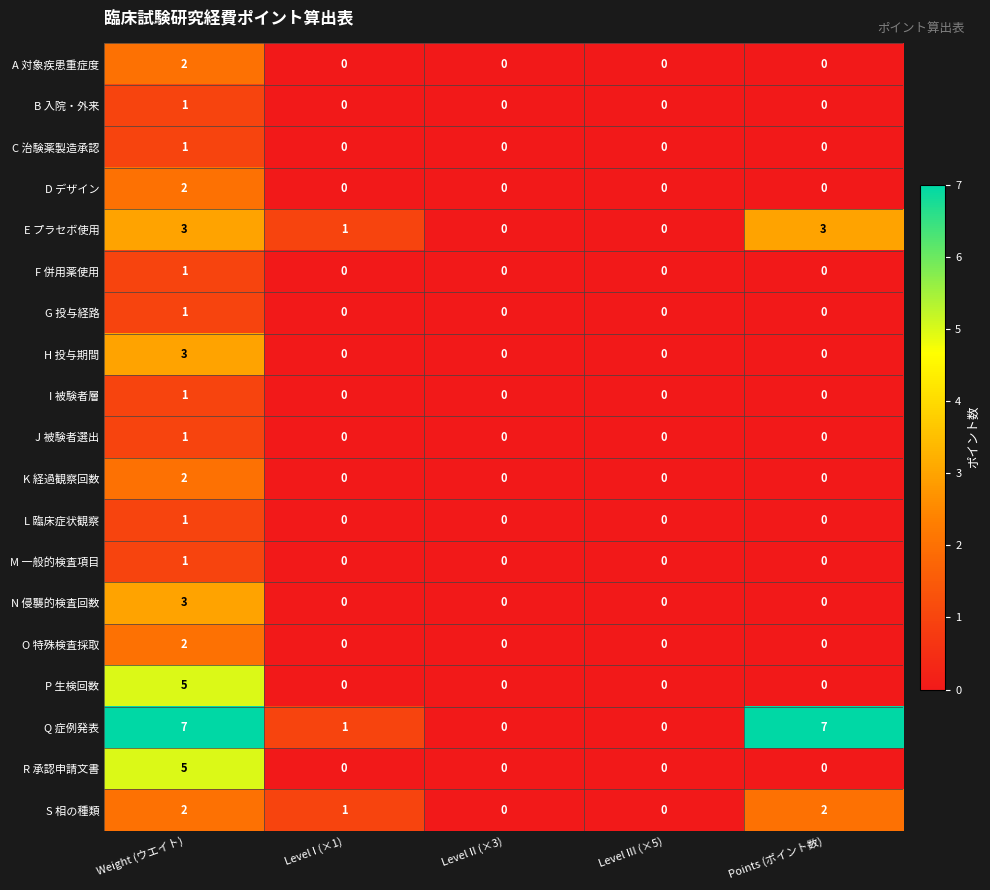

How many data points in N 侵襲的検査回数 are above 0?

1